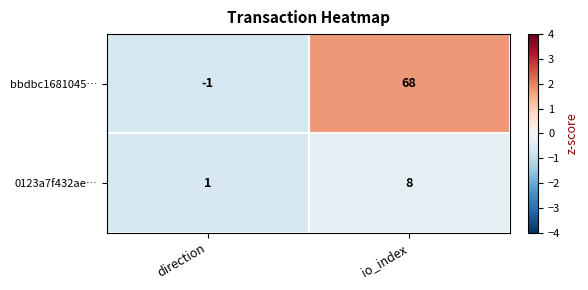

At which category is the sum across all series the highest?

io_index